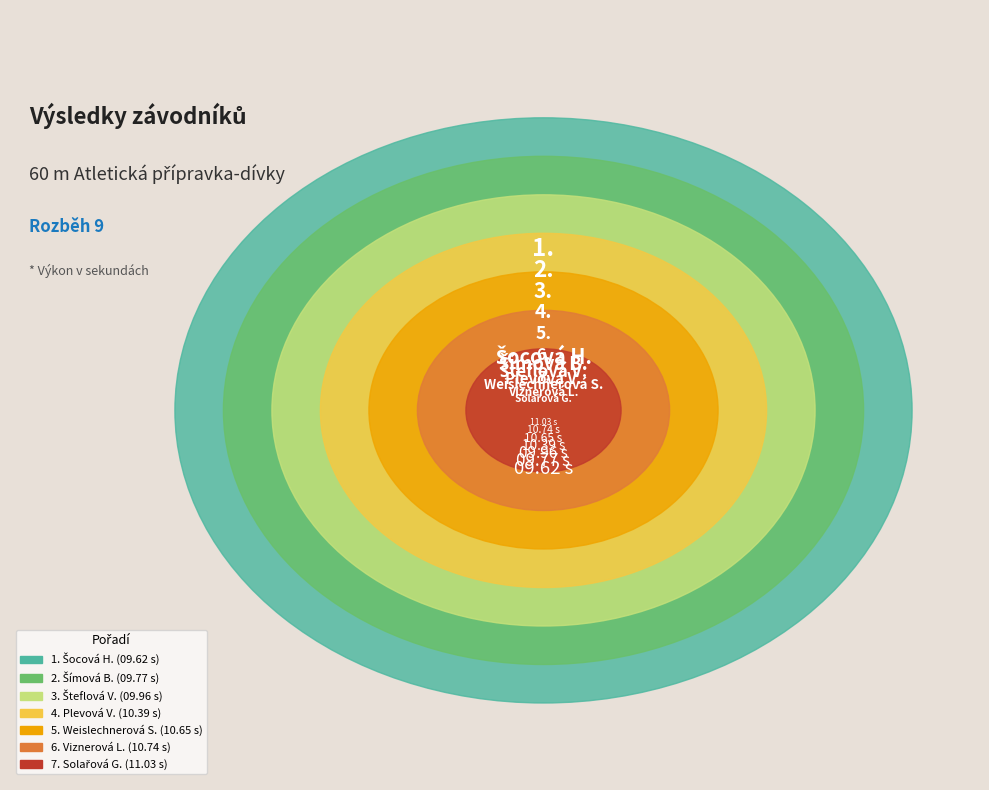

Is Šteflová Victorie the majority of the pie?

No